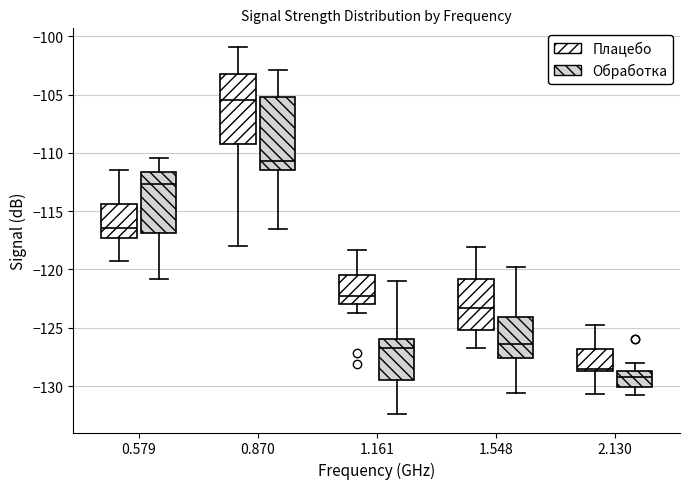

Reading left to right, read every box against the y-axis: the position of its median line, the range the box covers, and the ends of its whiskers. The values are not printed on the chart, so give them approximately, as read against the axis.

0.579 (Плацебо): median -116.5, box -117.5 to -114.5, whiskers -119.5 to -111.5
0.579 (Обработка): median -112.5, box -117.0 to -111.5, whiskers -121.0 to -110.5
0.870 (Плацебо): median -105.5, box -109.0 to -103.0, whiskers -118.0 to -101.0
0.870 (Обработка): median -110.5, box -111.5 to -105.0, whiskers -116.5 to -103.0
1.161 (Плацебо): median -122.5, box -123.0 to -120.5, whiskers -123.5 to -118.5
1.161 (Обработка): median -126.5, box -129.5 to -126.0, whiskers -132.5 to -121.0
1.548 (Плацебо): median -123.5, box -125.0 to -121.0, whiskers -126.5 to -118.0
1.548 (Обработка): median -126.5, box -127.5 to -124.0, whiskers -130.5 to -120.0
2.130 (Плацебо): median -128.5 (just above the box's lower edge), box -128.5 to -127.0, whiskers -130.5 to -125.0
2.130 (Обработка): median -129.0, box -130.0 to -128.5, whiskers -131.0 to -128.0